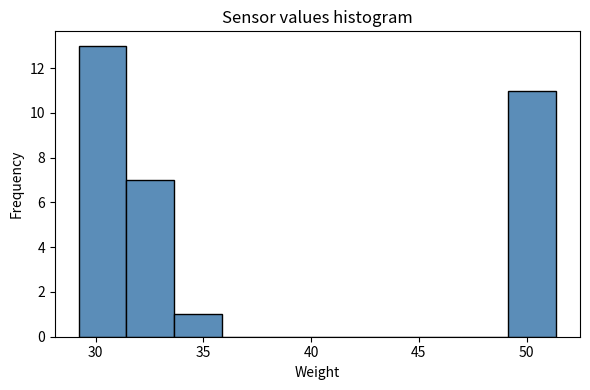

Reading left to right, transcribe this chart: for each bar, give the range it covers on the x-axis and its height. Neither the bar edges nor the heights are printed on the chart, so give them approximately, as read against the axes.

29.0 to 31.5: 13
31.5 to 33.5: 7
33.5 to 36.0: 1
36.0 to 38.0: 0
38.0 to 40.5: 0
40.5 to 42.5: 0
42.5 to 44.5: 0
44.5 to 47.0: 0
47.0 to 49.0: 0
49.0 to 51.5: 11